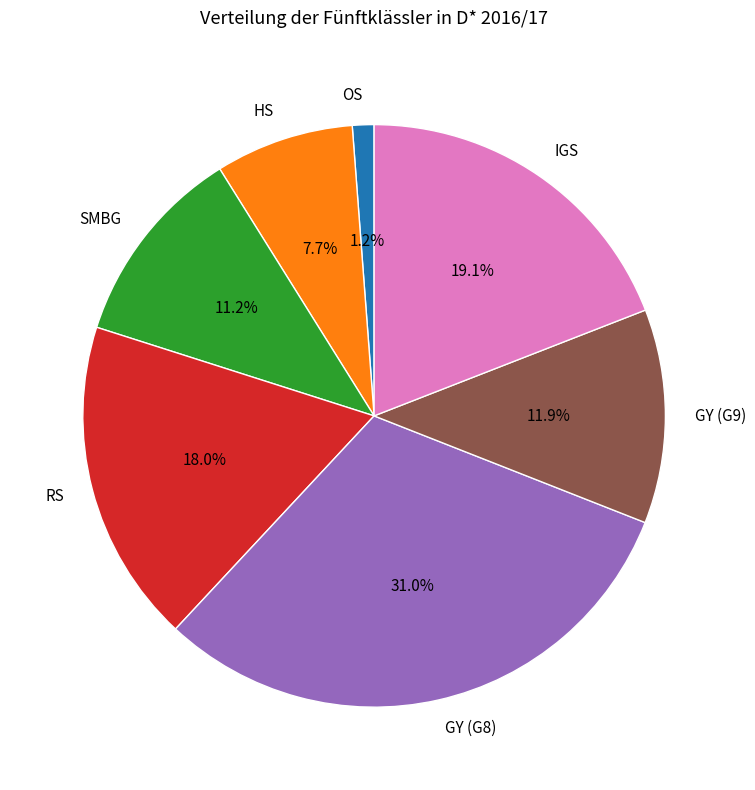

To the nearest percent, what is the average slice percentage?

14%